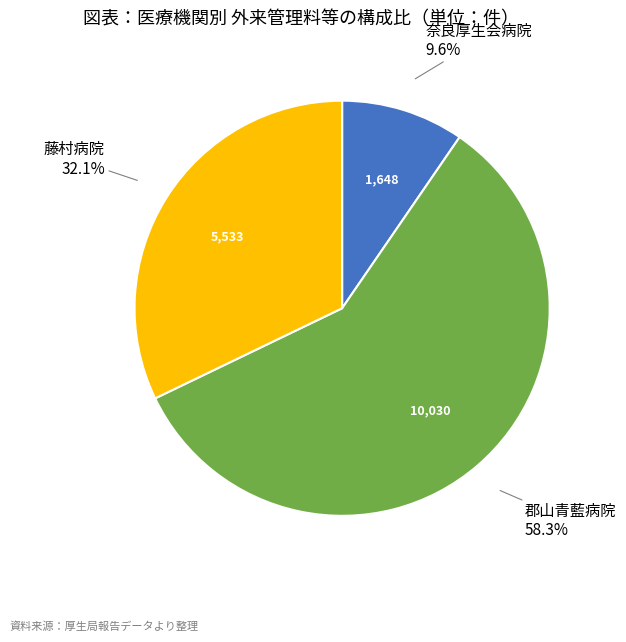

Does any single category account for the majority?

Yes